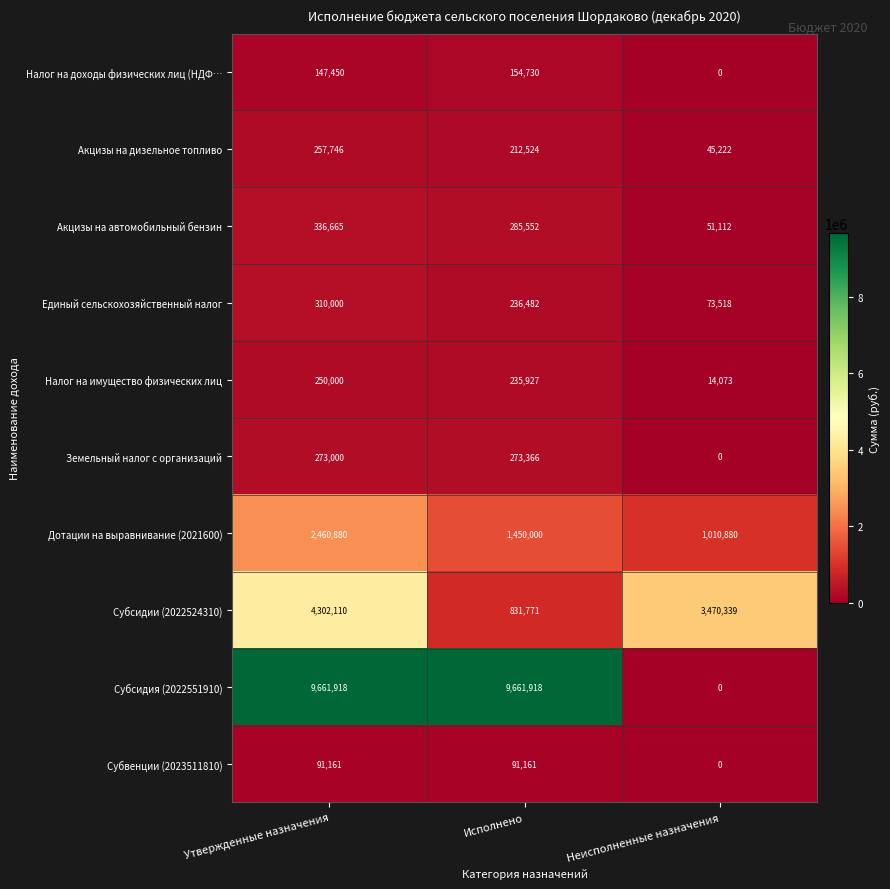

How many Субсидии (2022524310) values are between 831771 and 4302110?

3